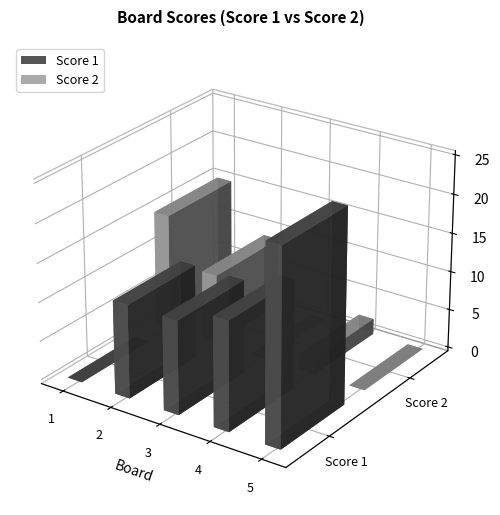

What is the value of the Score 2 bar at the 4th from the left?

2